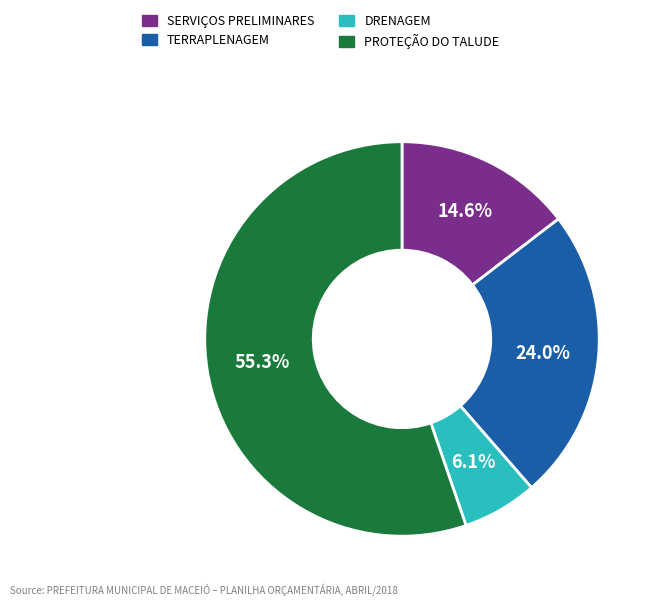

Is there a majority slice in this chart?

Yes